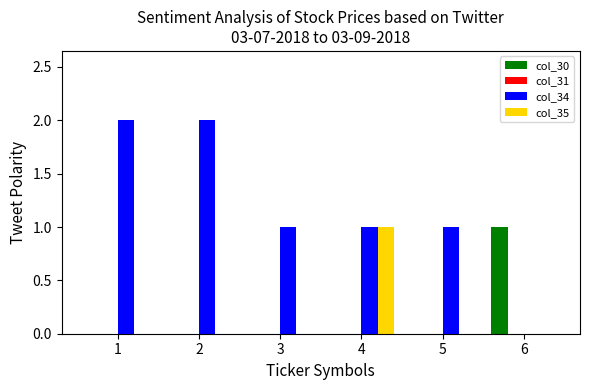

Reading right to left, what are all the values shown in this chart?

col_30: 6=1	5=0	4=0	3=0	2=0	1=0
col_34: 6=0	5=1	4=1	3=1	2=2	1=2
col_35: 6=0	5=0	4=1	3=0	2=0	1=0